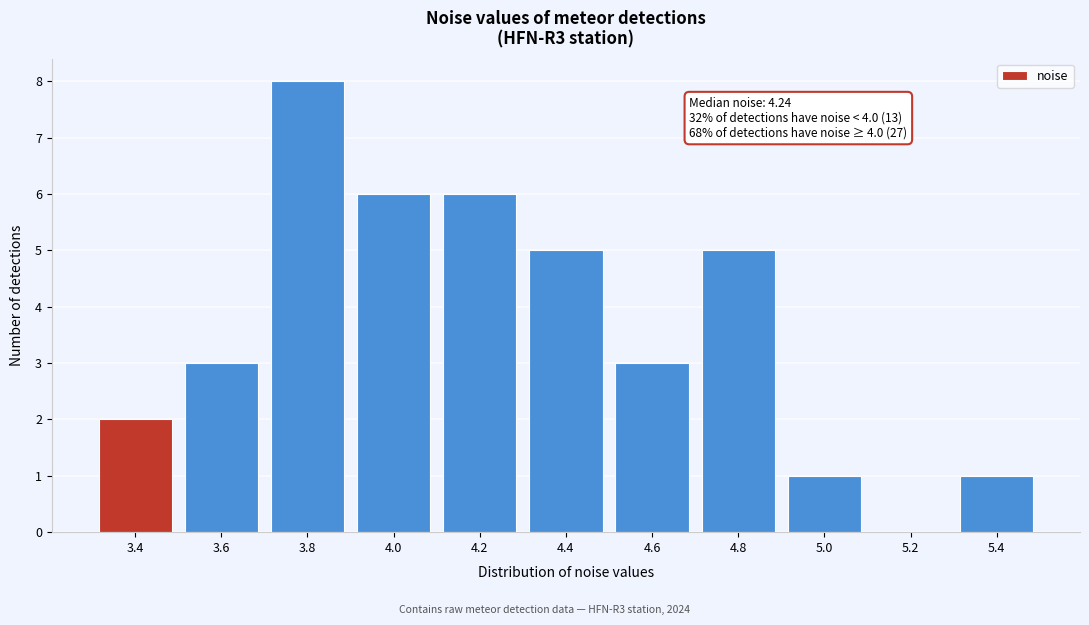

Reading left to right, transcribe all the data shown in this chart.

3.4=2	3.6=3	3.8=8	4.0=6	4.2=6	4.4=5	4.6=3	4.8=5	5.0=1	5.2=0	5.4=1